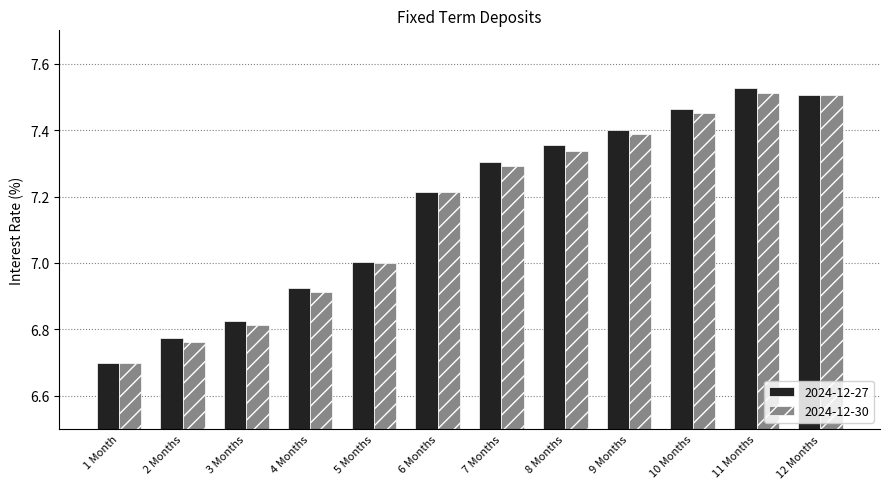

Count the number of categories in the chart.

12